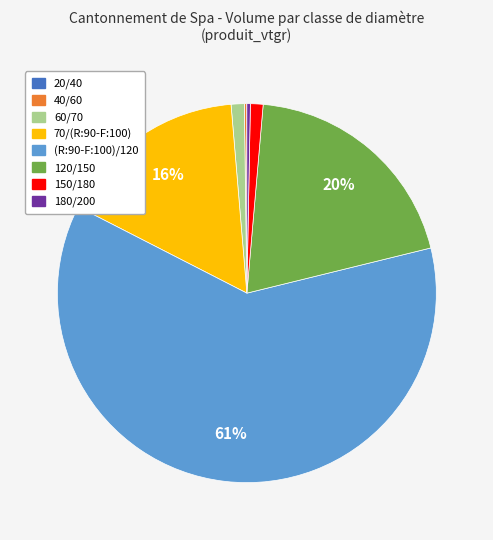

To the nearest percent, what is the combined percentage of 120/150 and 60/70?

21%